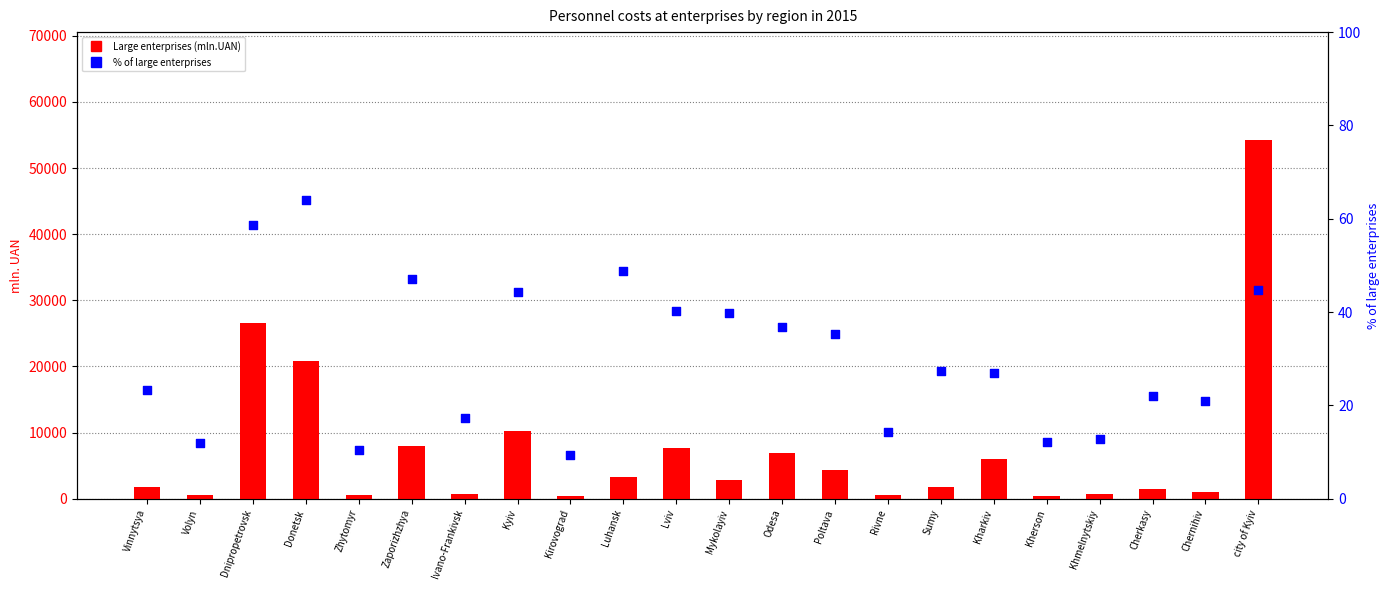

At which category is the sum across all series the highest?

city of Kyiv